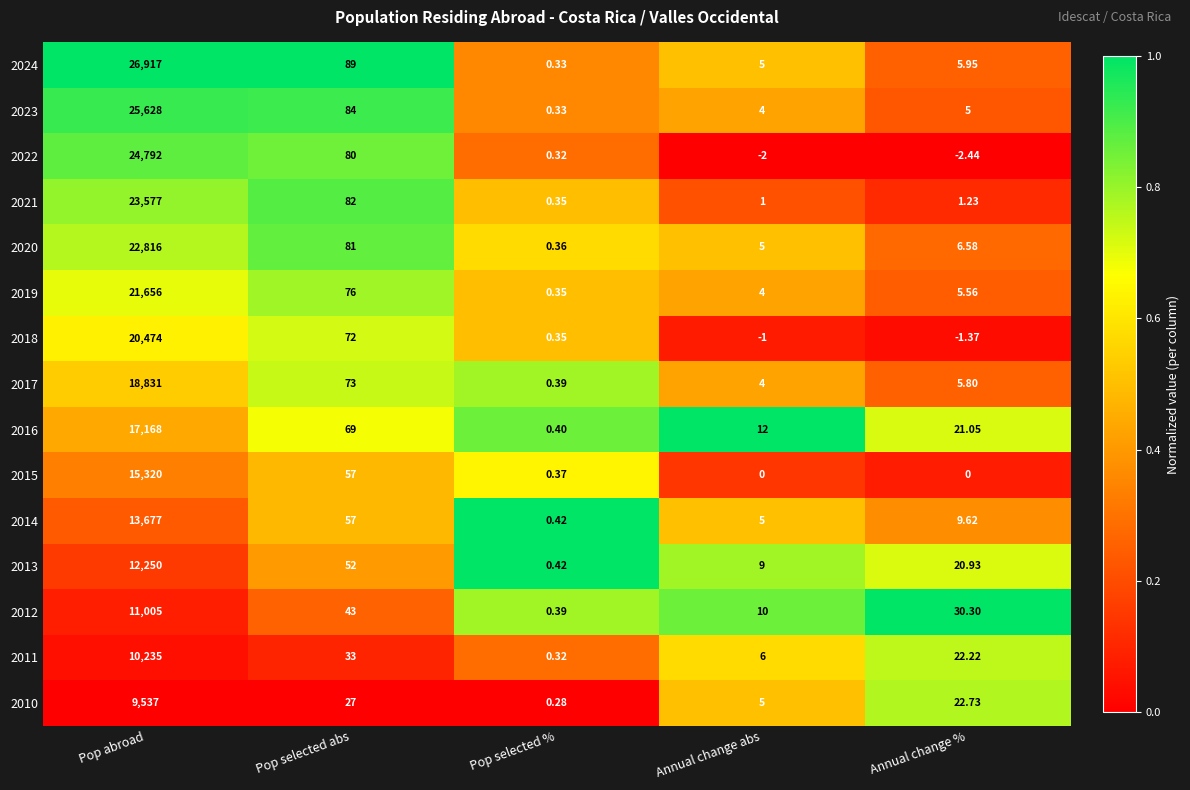

Where is 2023 nearest to the value 12814?

Pop selected abs